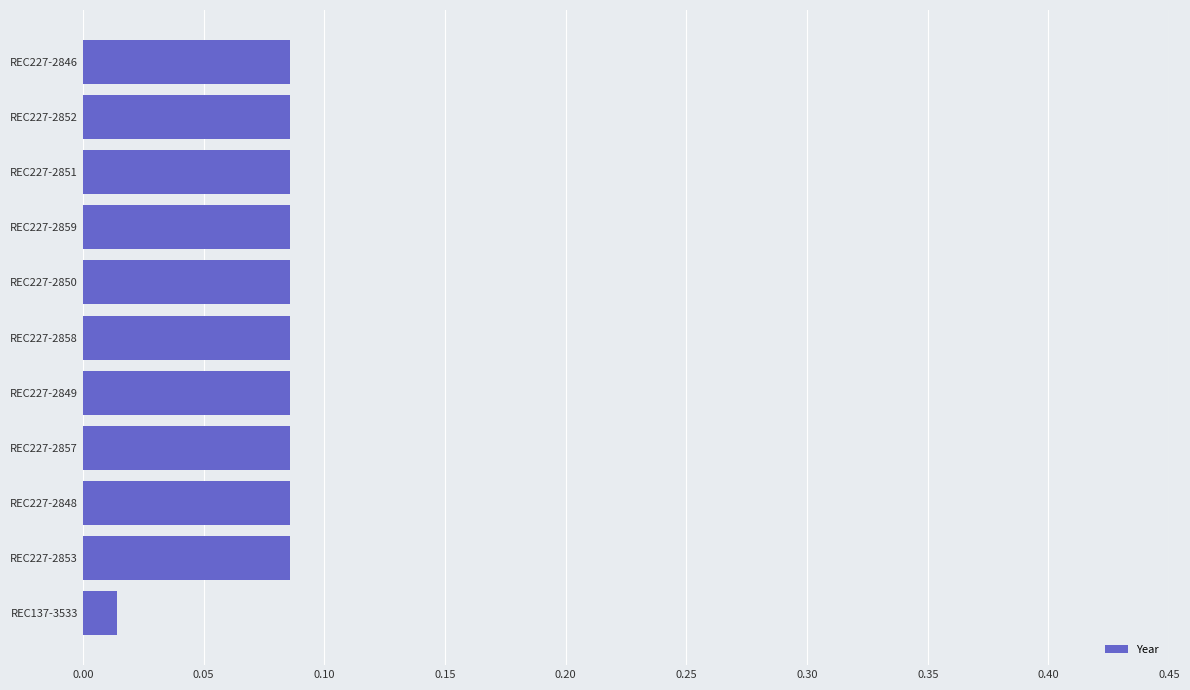

Where is the data nearest to the value 0?

REC137-3533